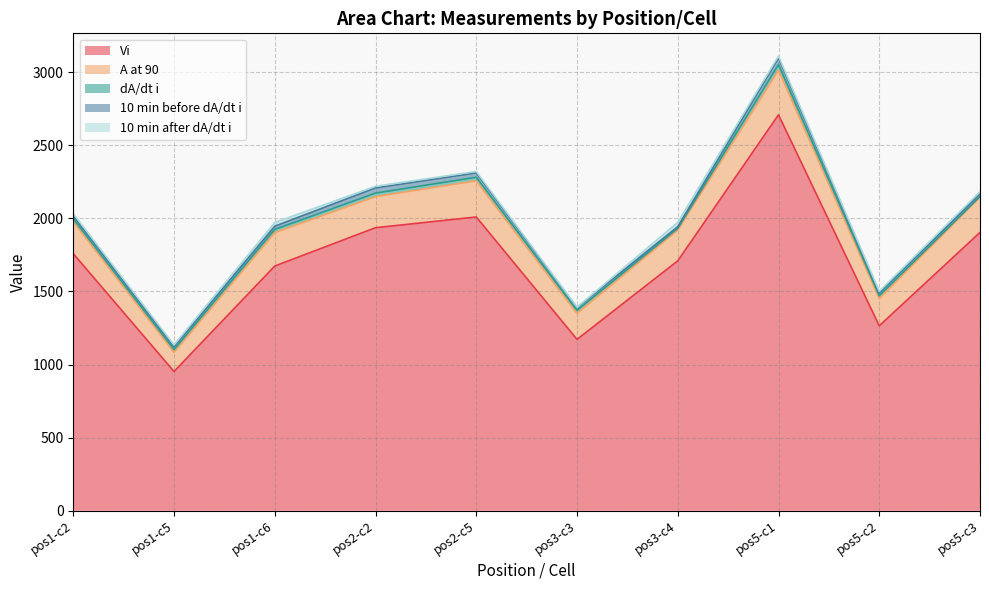

How many values in the 10 min after dA/dt i series are below 12?

4